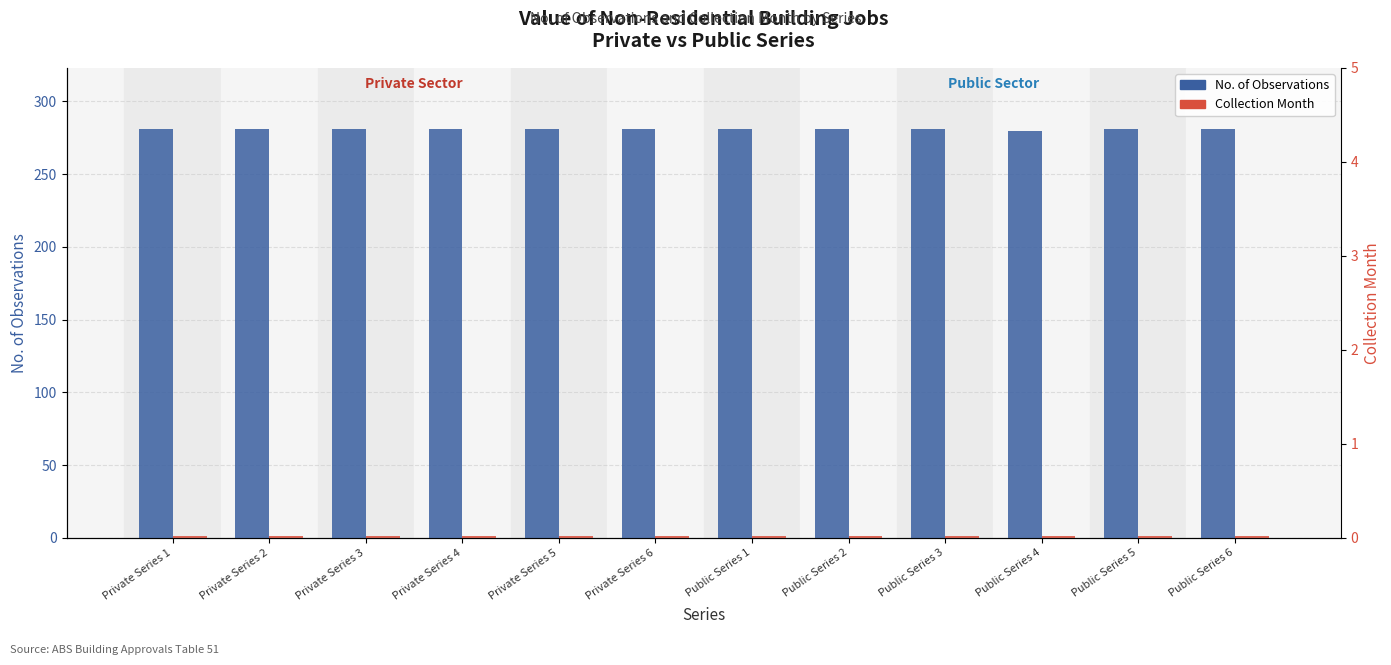

Count the number of data series in this chart.

2